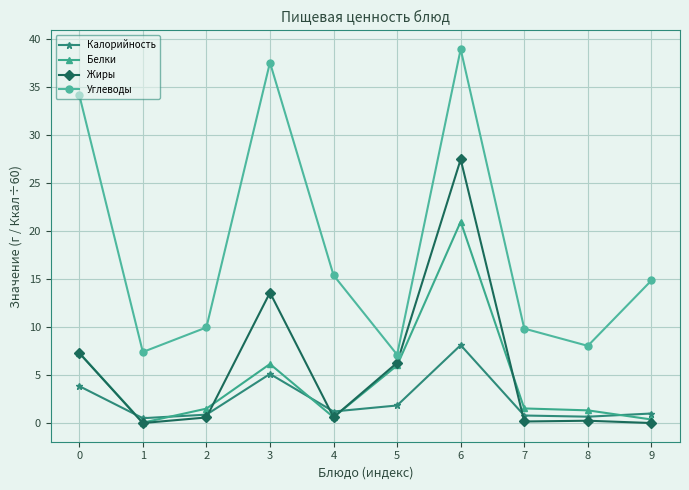

True or false: Белки has a value of 0.6 at 4.

True